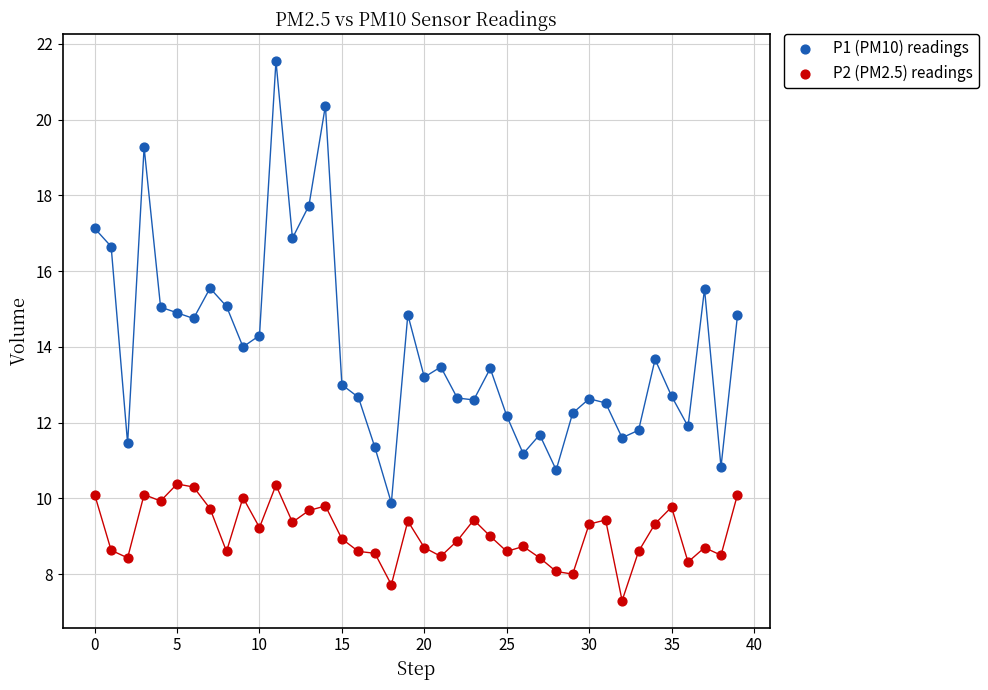

Which series has the widest spread of Y values?

P1 (PM10) readings